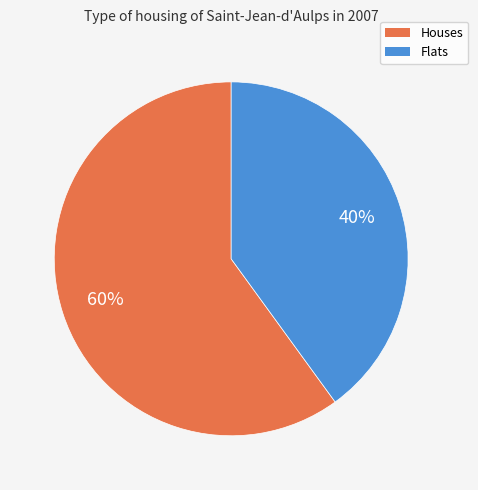

To the nearest percent, what is the difference between the largest and smallest slice percentages?

20%